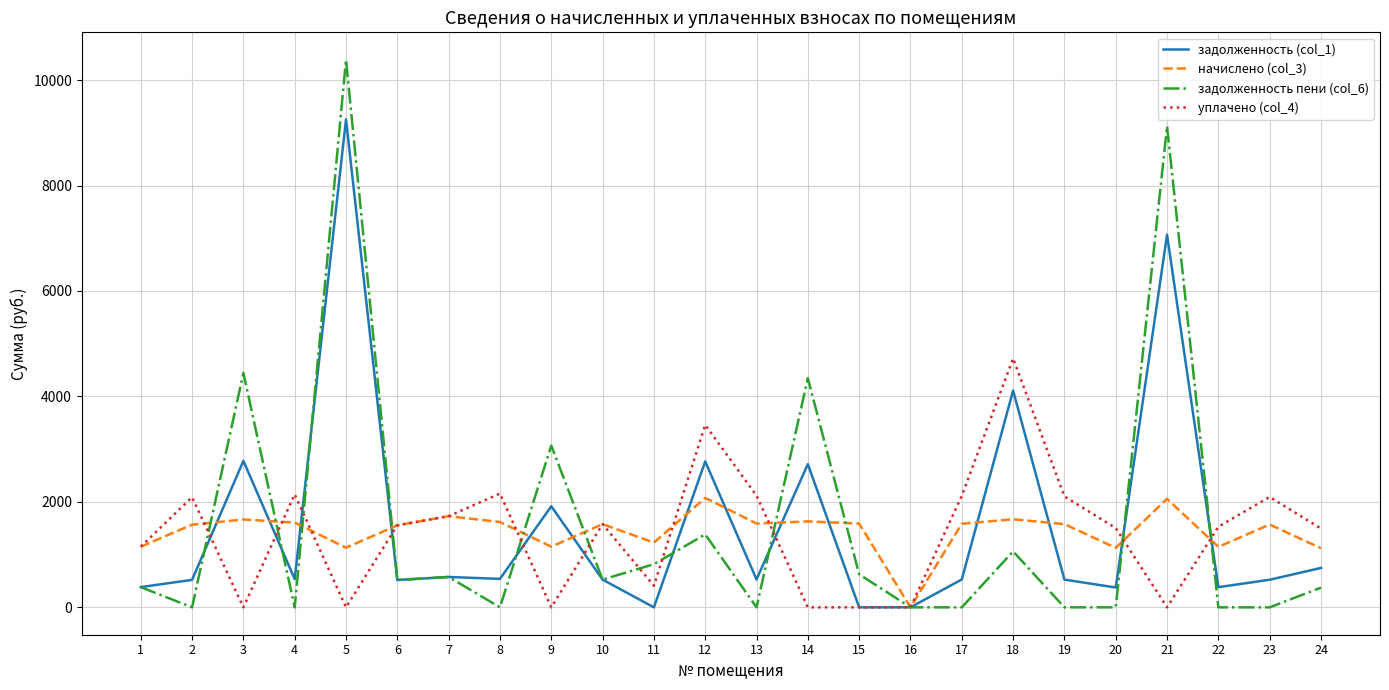

Rank the series at 18 from lowest to highest value.

задолженность пени (col_6), начислено (col_3), задолженность (col_1), уплачено (col_4)